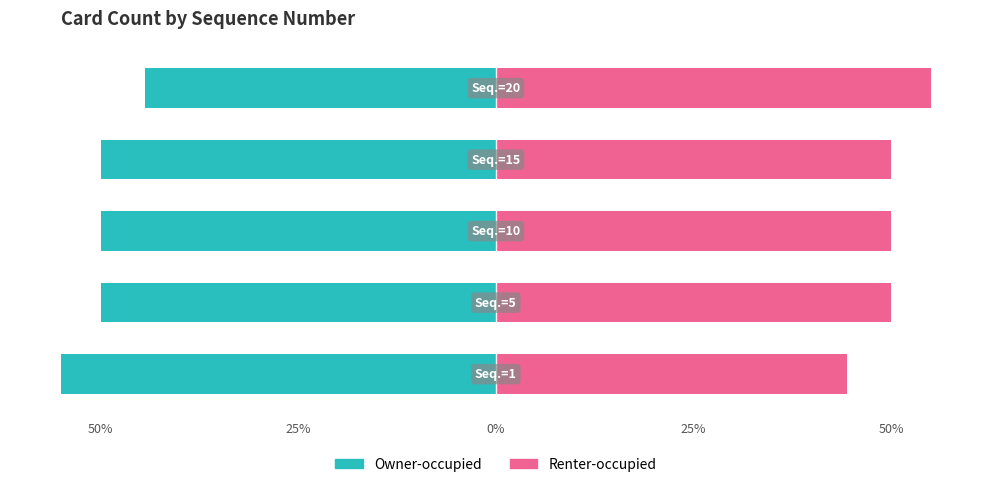

How many values in the Renter-occupied series are below 50?

1